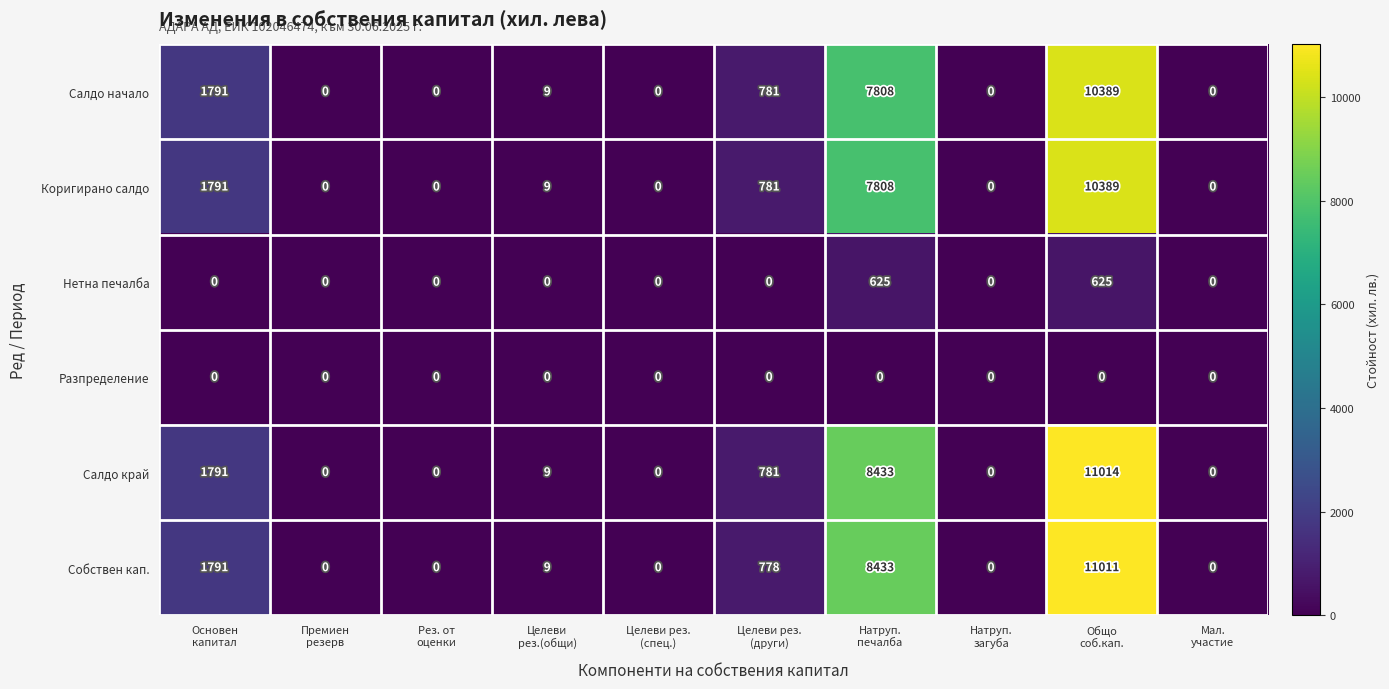

How many categories are shown in the chart?

10